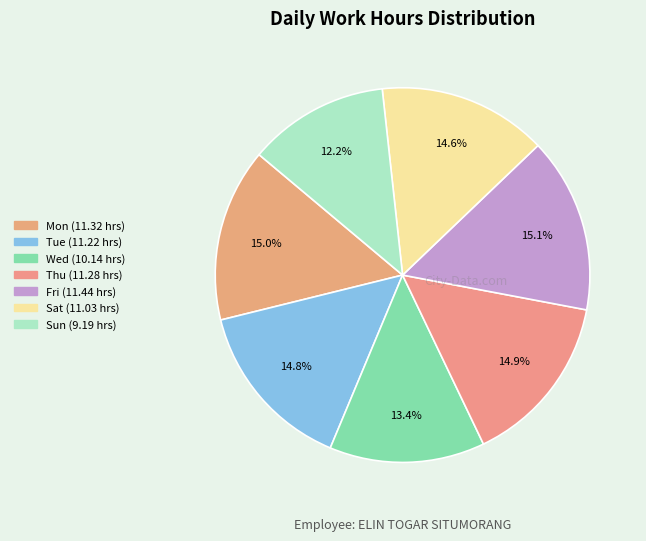

What percentage is the Fri slice, to the nearest percent?

15%